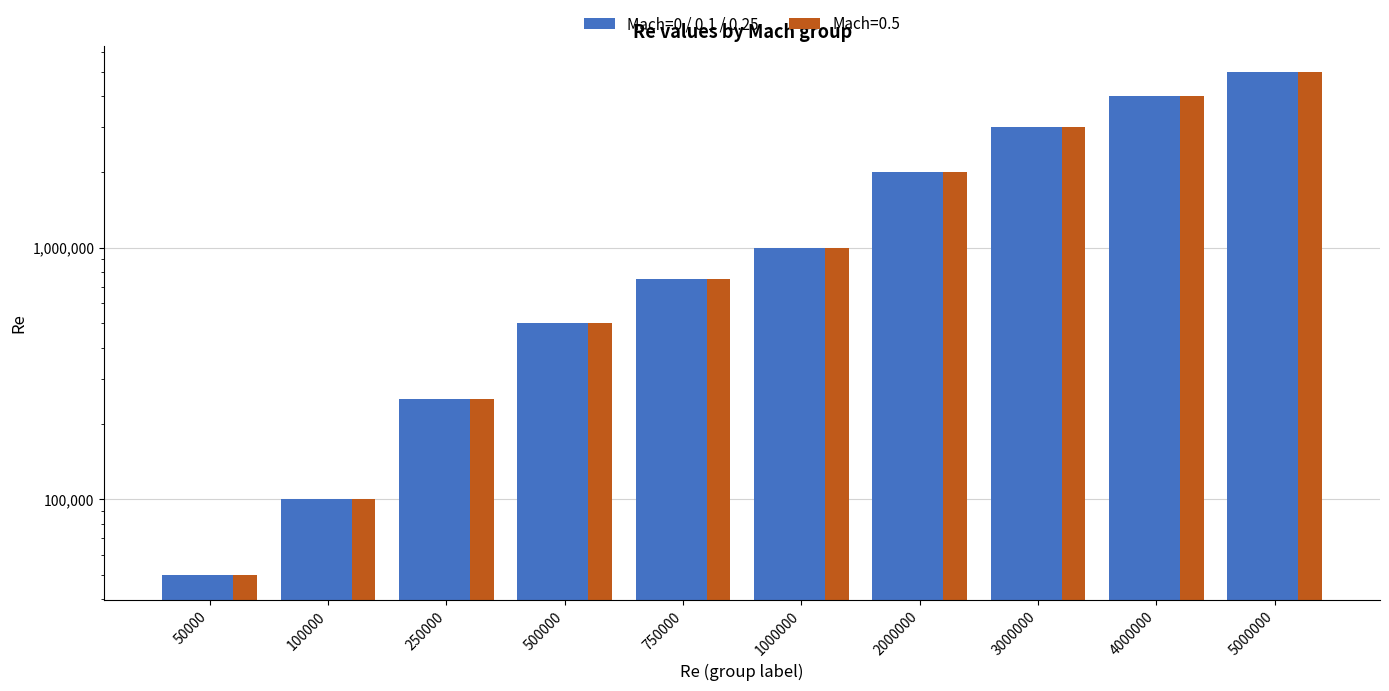

How many distinct data groups are displayed?

1